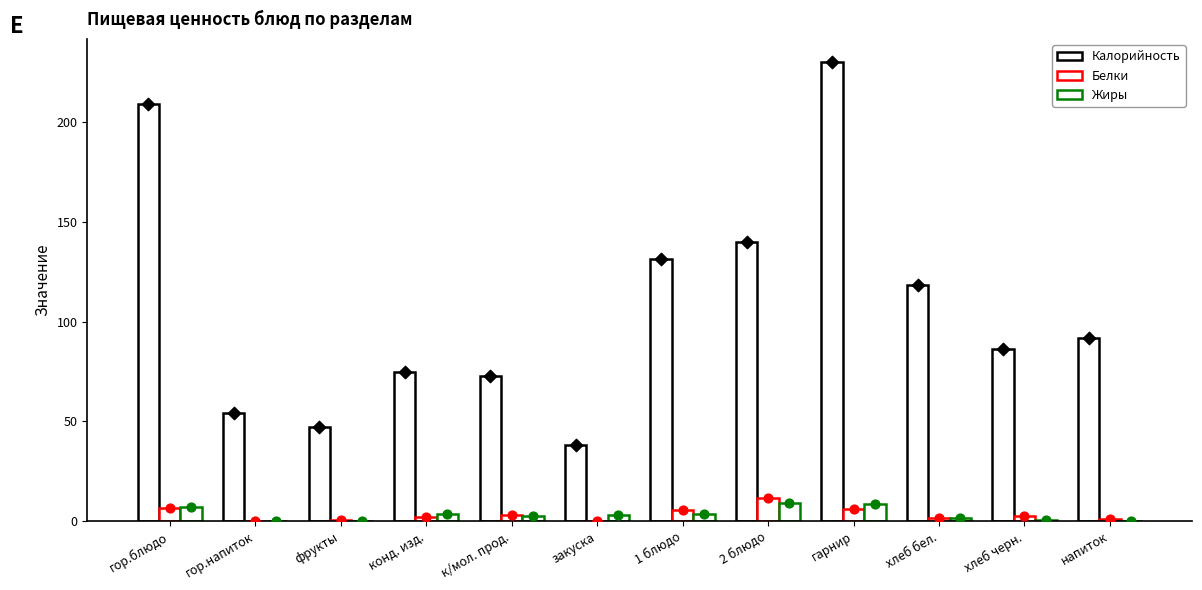

Which series contains the lowest Y value?

Жиры